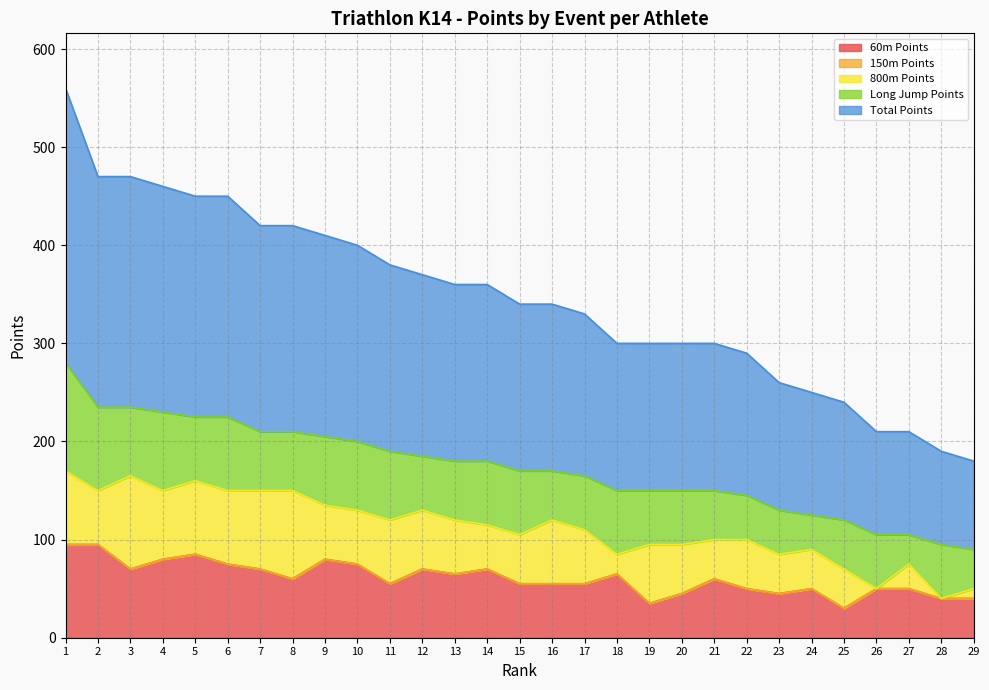

Which series changed the most between 1 and 29?

Total Points